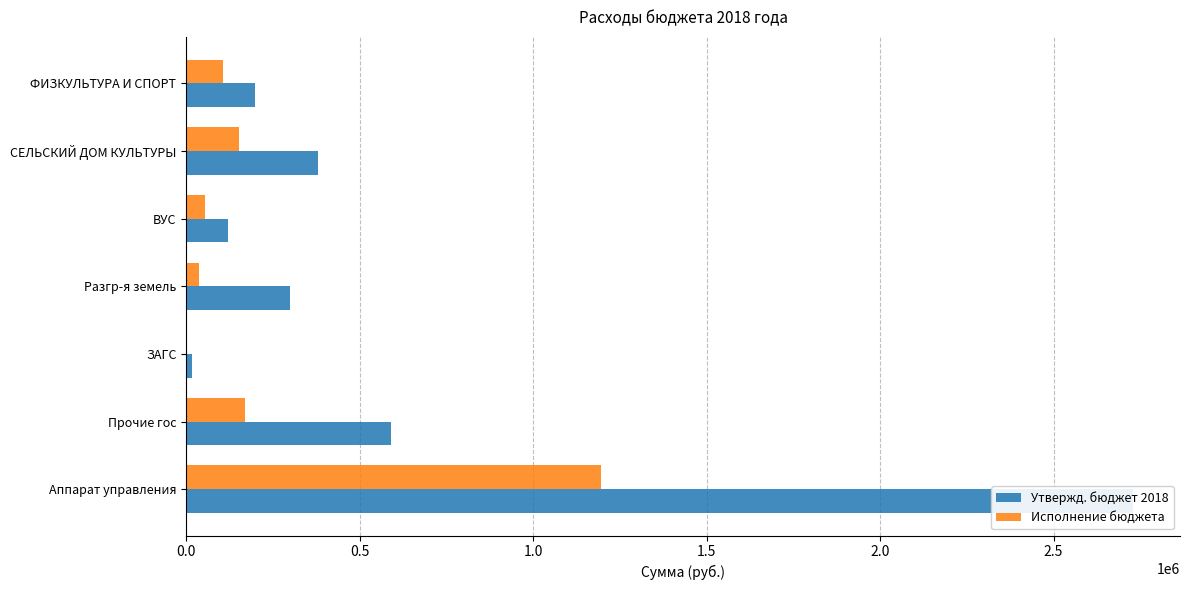

Which series has the widest spread of values?

Утвержд. бюджет 2018